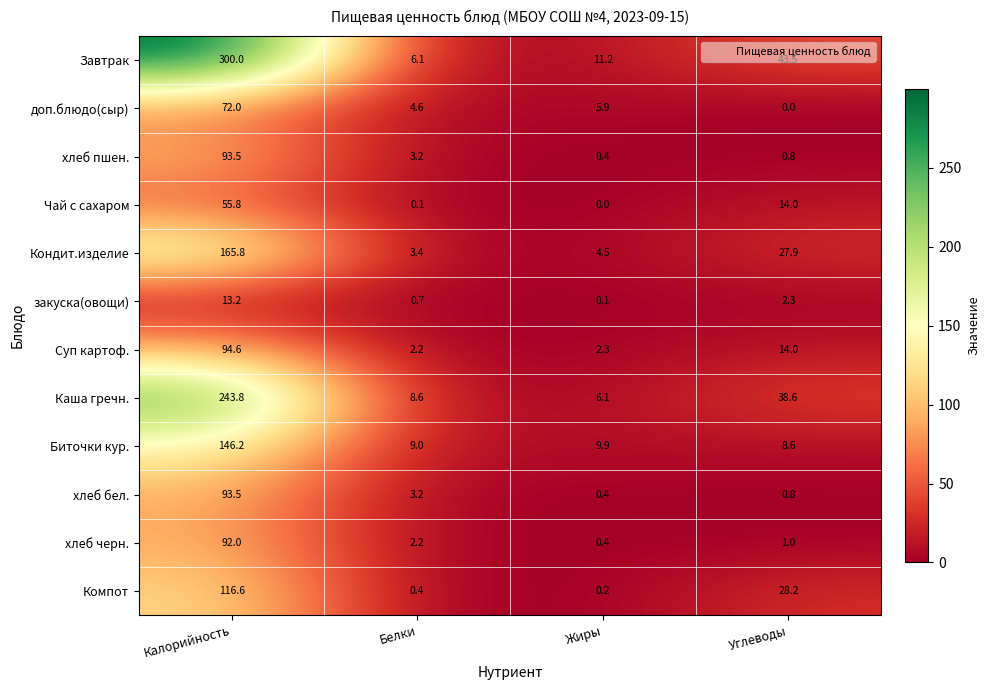

Is it true that хлеб пшен. equals 3.2 at Белки?

True